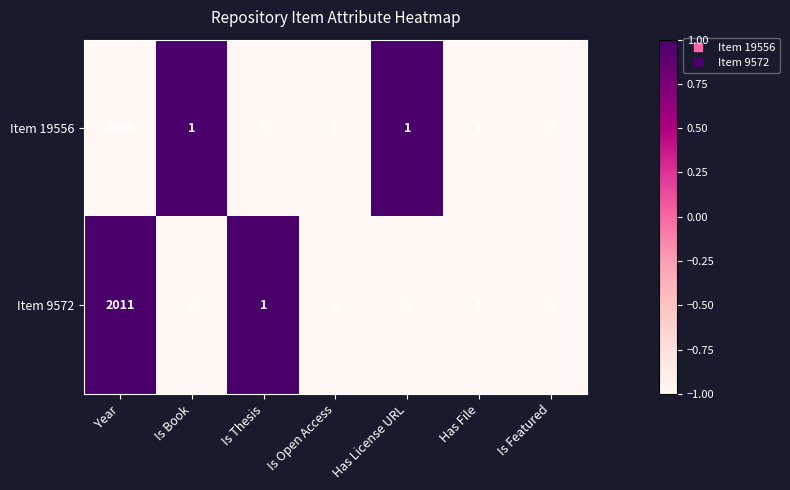

Reading right to left, list all the values displayed in this chart.

Item 19556: 0	1	1	1	0	1	2005
Item 9572: 0	1	0	1	1	0	2011